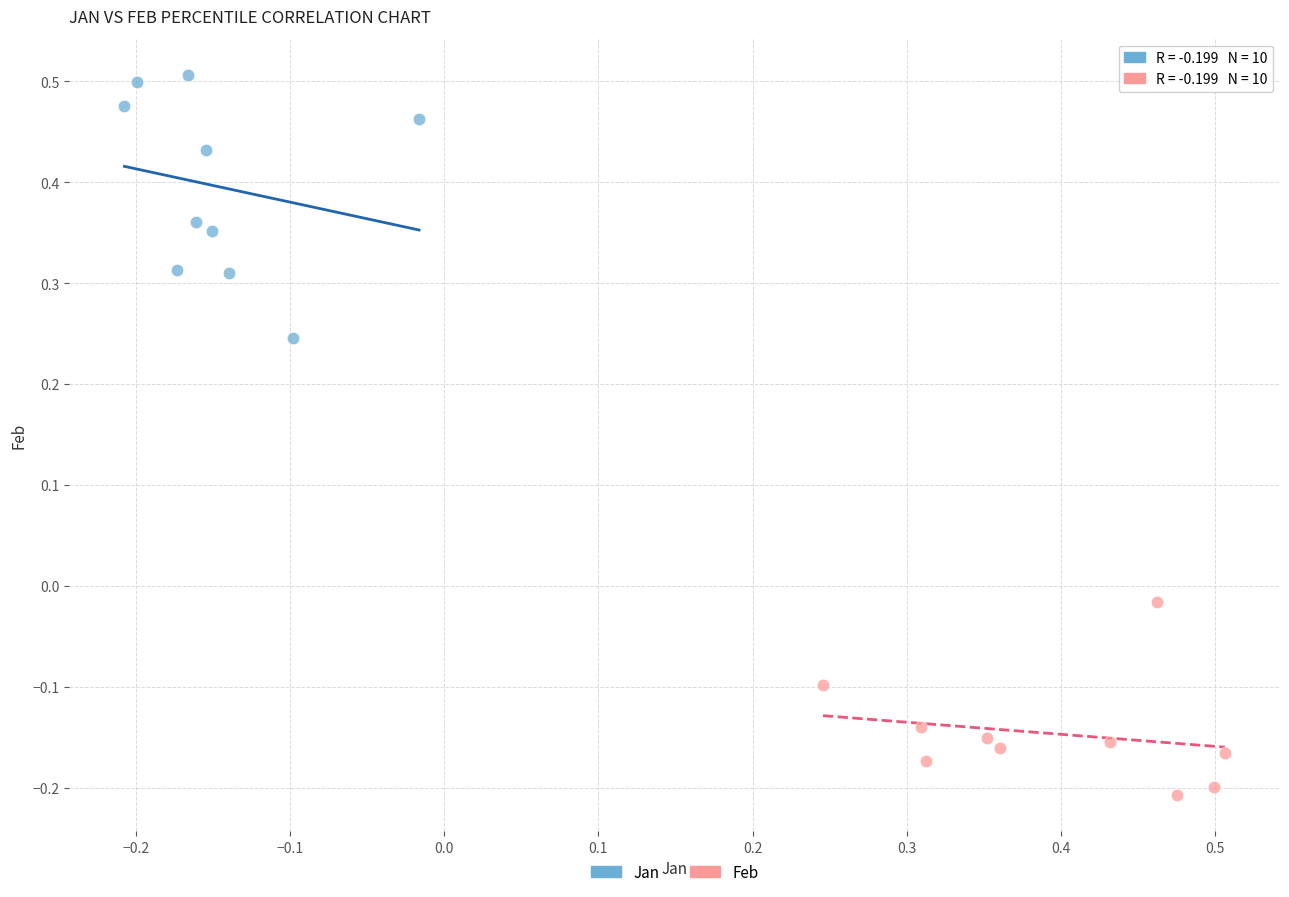

Which series reaches the maximum Y coordinate?

Jan